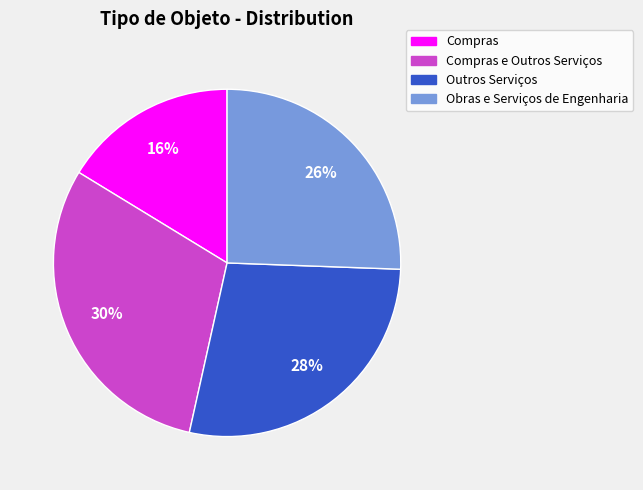

Is Compras the majority of the pie?

No